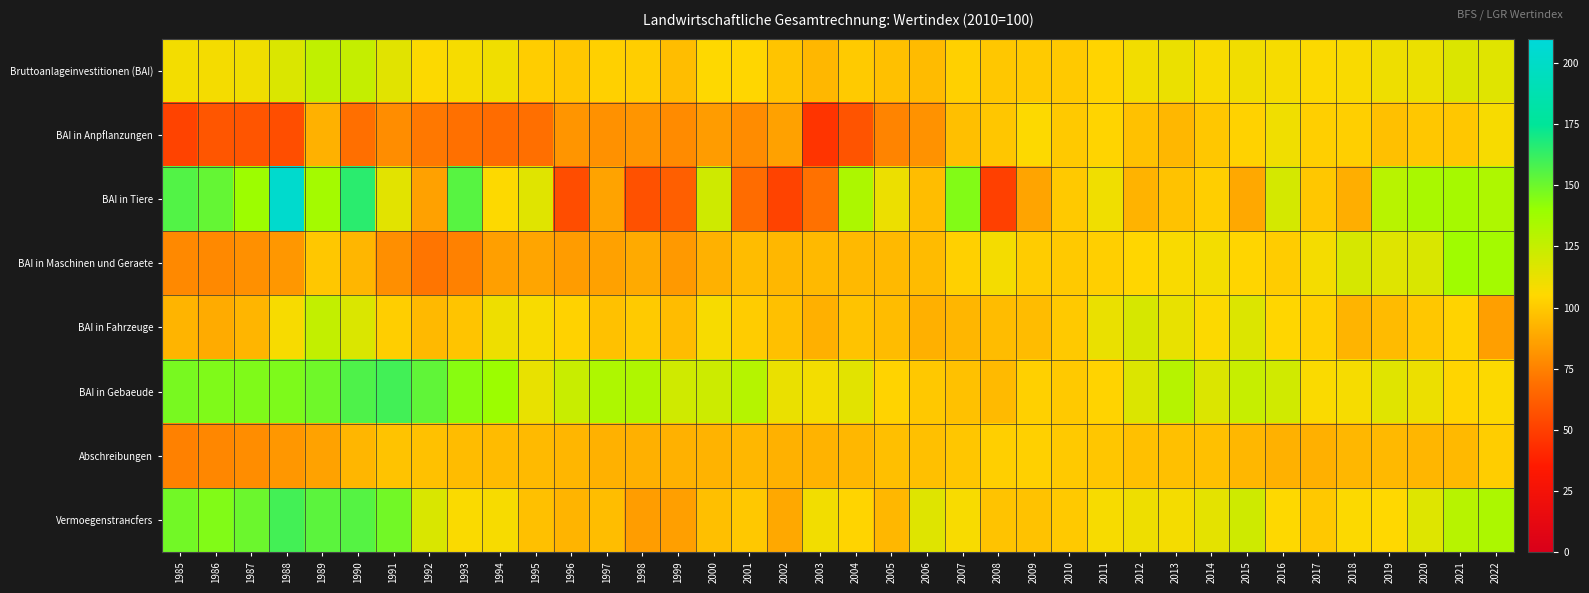

Which series changed the most between 2003 and 2011?

BAI in Anpflanzungen